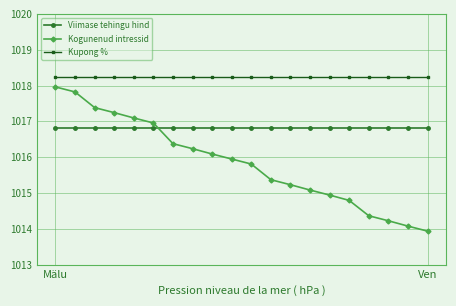

How many times do Viimase tehingu hind and Kogunenud intressid cross each other?

1